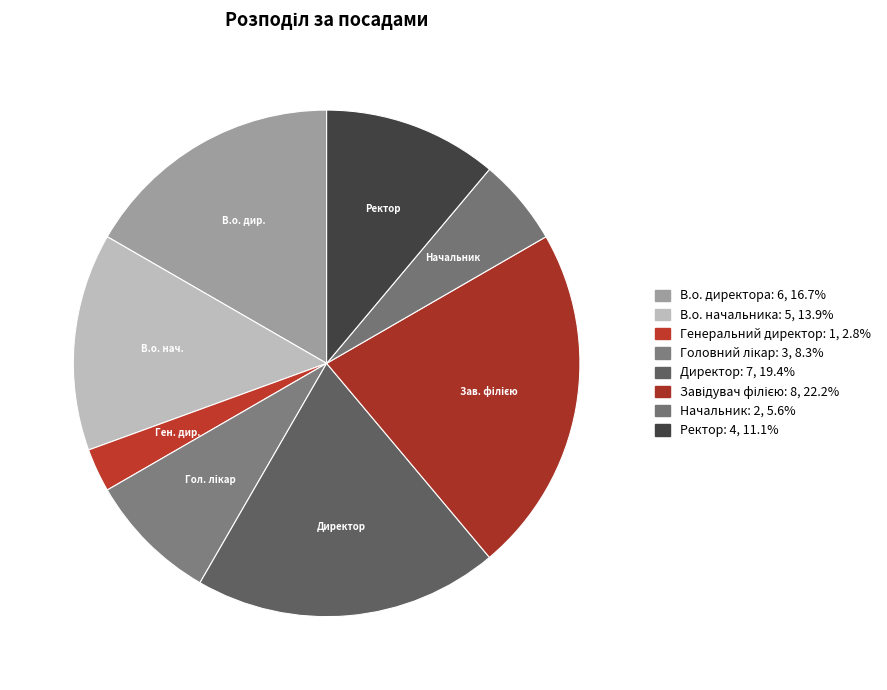

How many slices are in this pie chart?

8